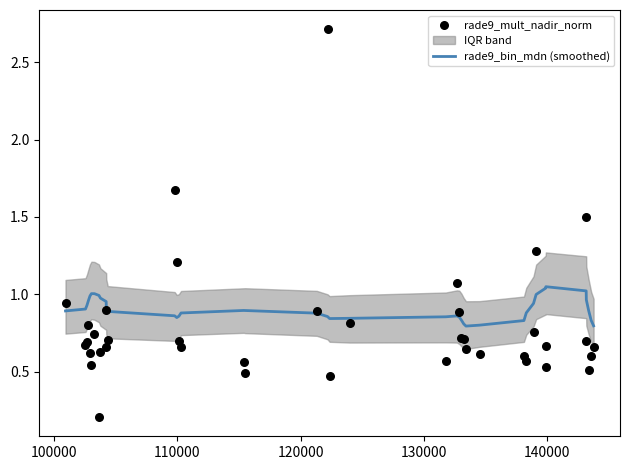

Which series reaches the maximum Y coordinate?

rade9_mult_nadir_norm